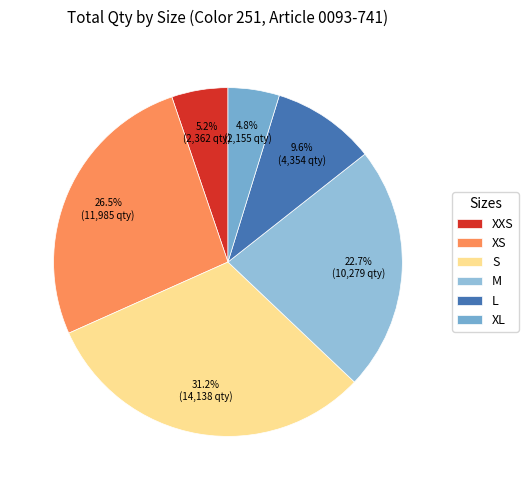

What is the ratio of the value at XL to the value at S?

0.2